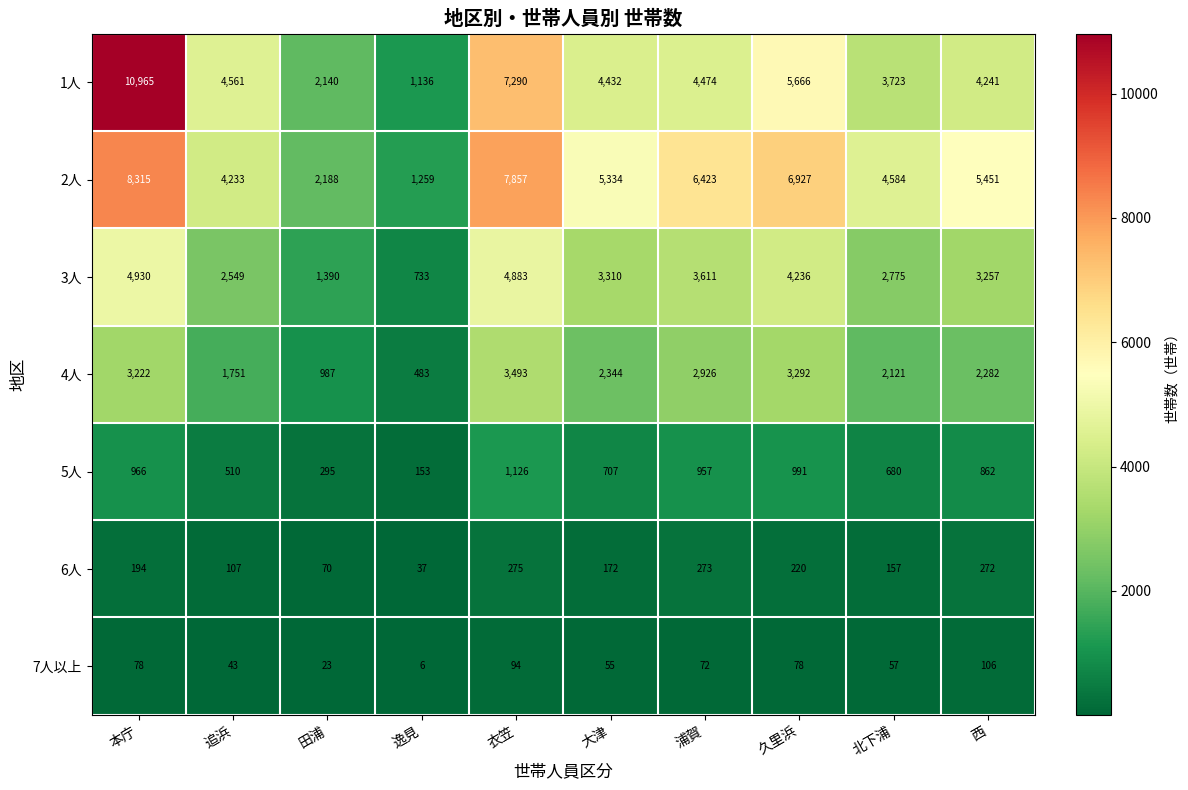

Which category has the lowest value across all series?

逸見